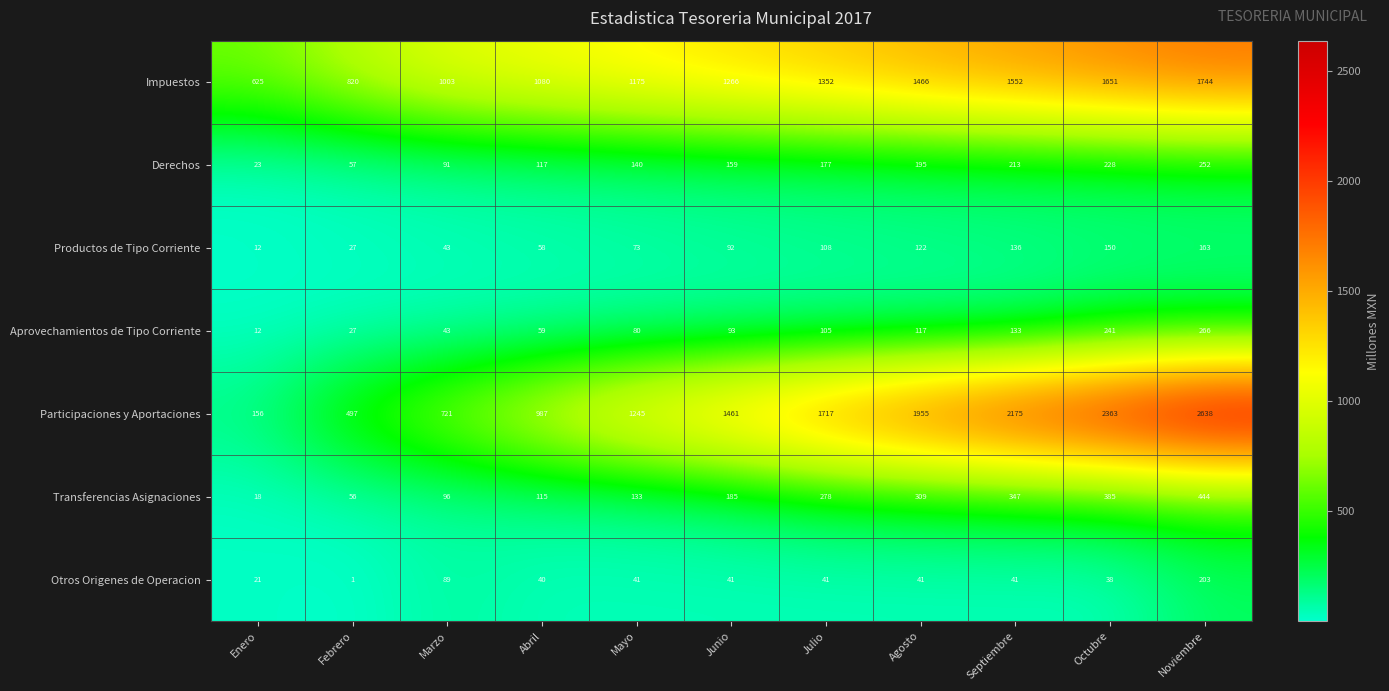

Read the Derechos value at Septiembre.

213